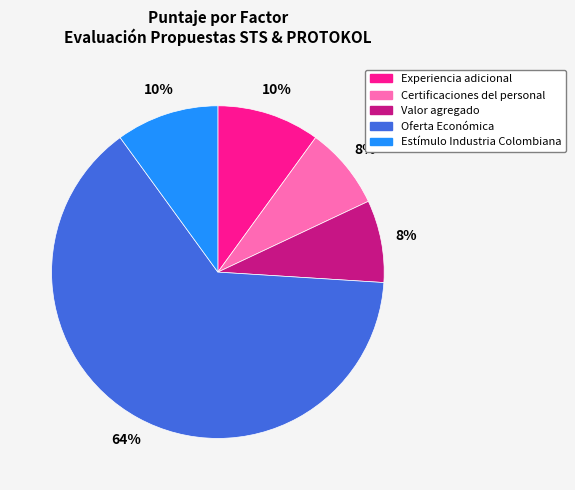

What is the largest slice in the pie chart?

Oferta Económica